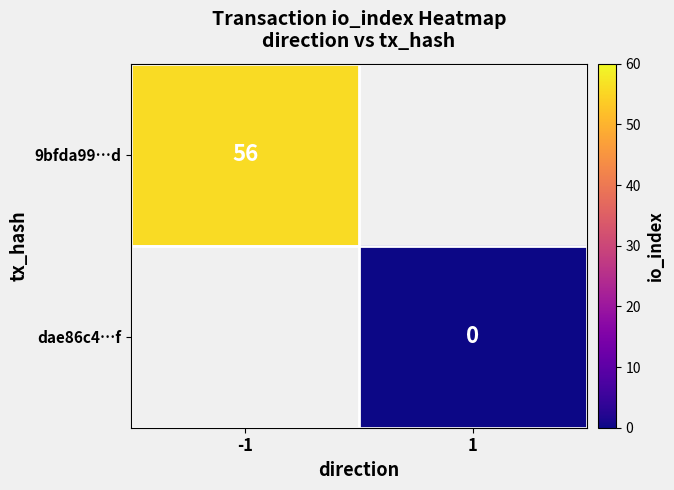

At how many categories does at least one series exceed 12?

1